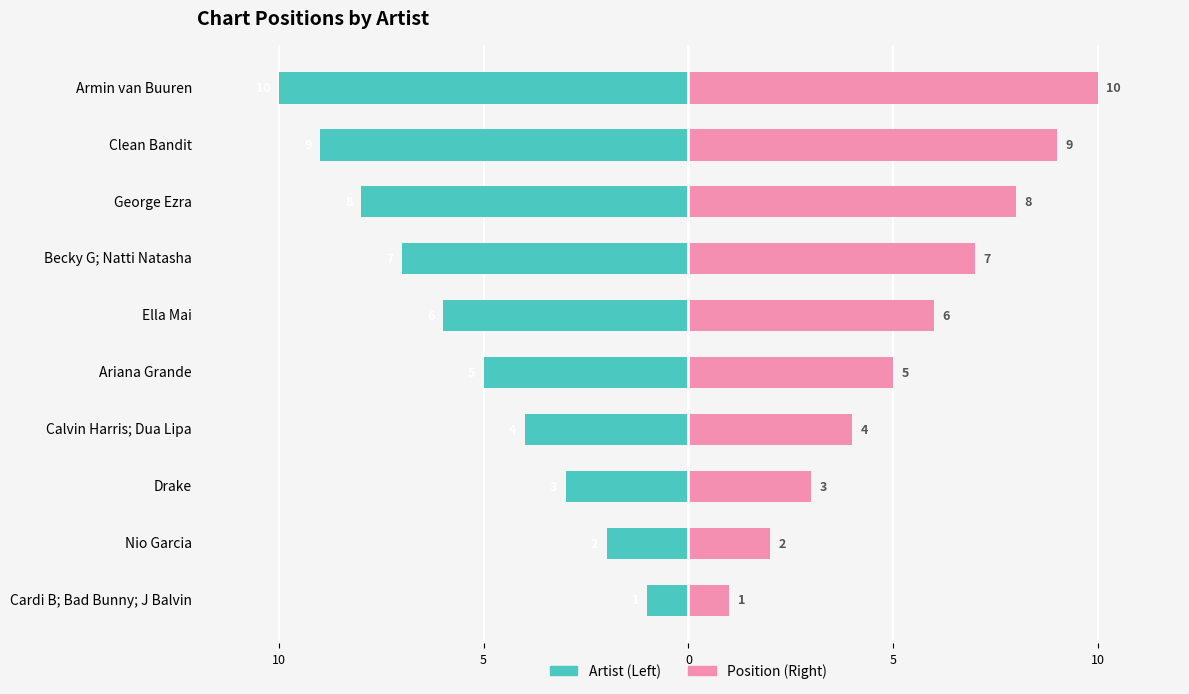

Rank the series by their maximum value, from highest to lowest.

Right (Position), Left (Position)